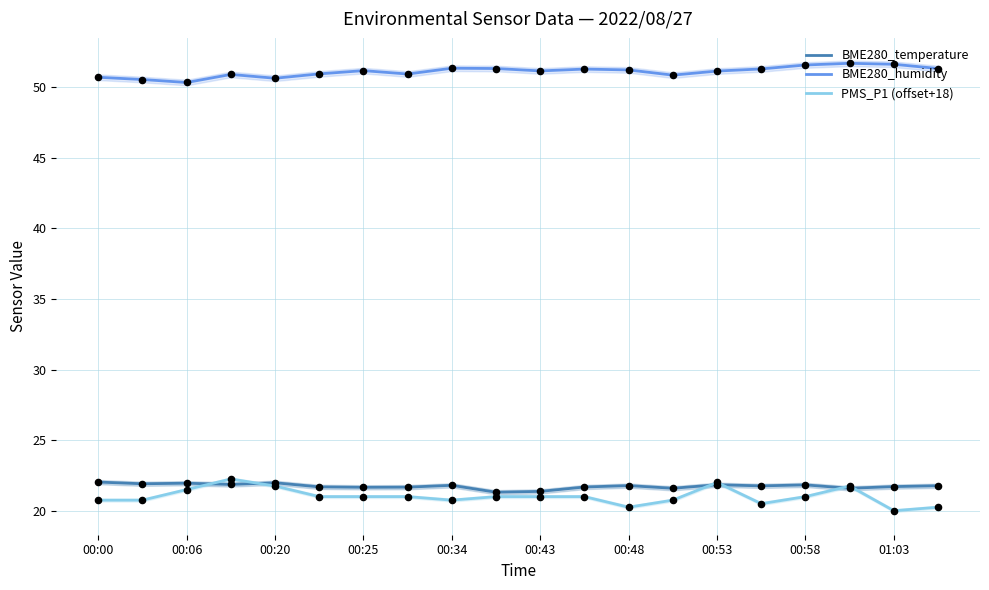

Which series has the largest Y range (max minus min)?

PMS_P1 (offset+18)